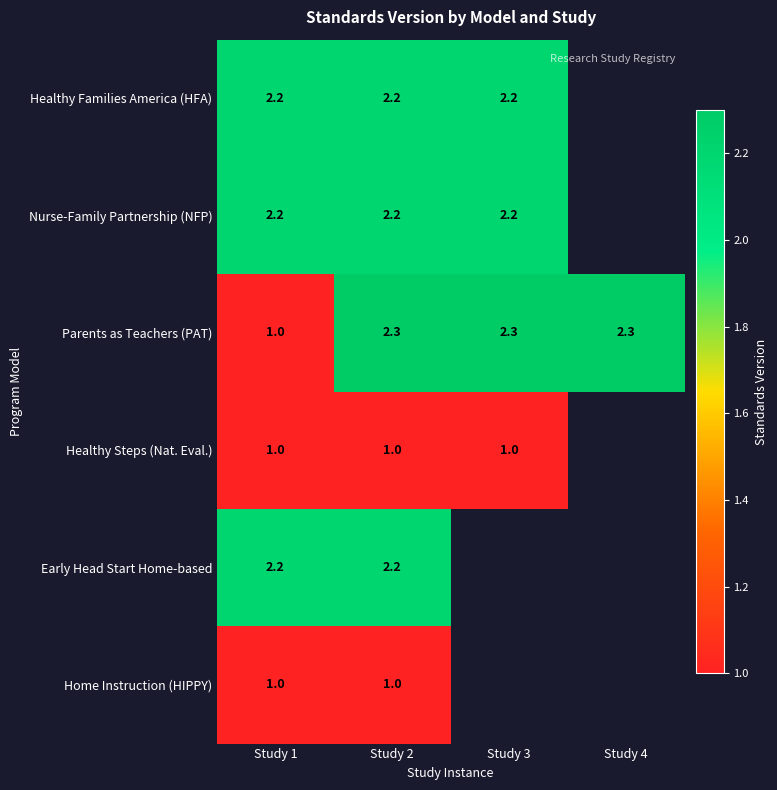

What is the total value across all series at Study 2?

10.9